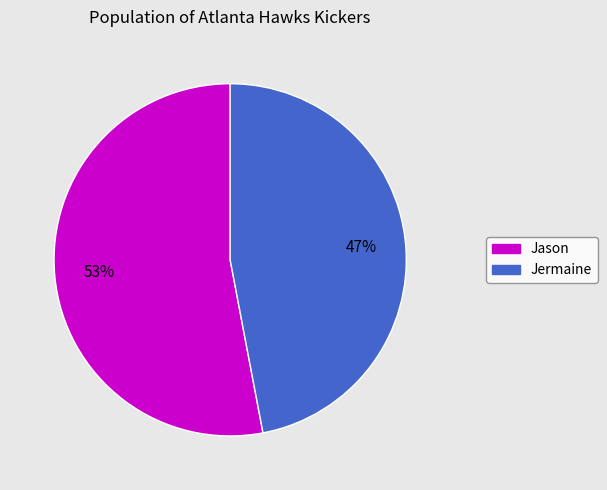

To the nearest percent, what is the average slice percentage?

50%